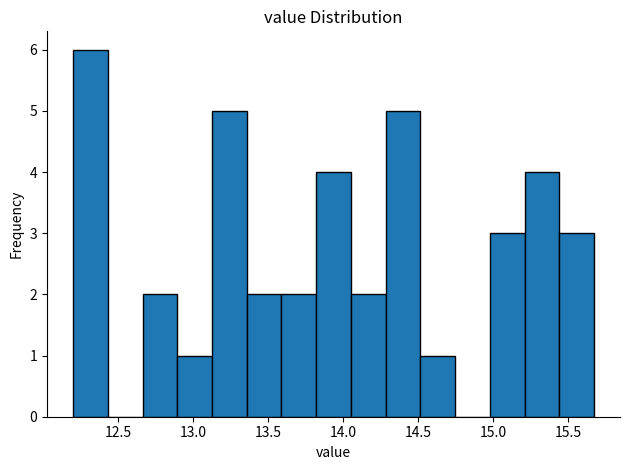

Reading left to right, transcribe this chart: for each bar, give the range it covers on the x-axis and its height. Neither the bar edges nor the heights are printed on the chart, so give them approximately, as read against the axes.

12.20 to 12.45: 6
12.45 to 12.65: 0
12.65 to 12.90: 2
12.90 to 13.15: 1
13.15 to 13.35: 5
13.35 to 13.60: 2
13.60 to 13.80: 2
13.80 to 14.05: 4
14.05 to 14.30: 2
14.30 to 14.50: 5
14.50 to 14.75: 1
14.75 to 15.00: 0
15.00 to 15.20: 3
15.20 to 15.45: 4
15.45 to 15.65: 3